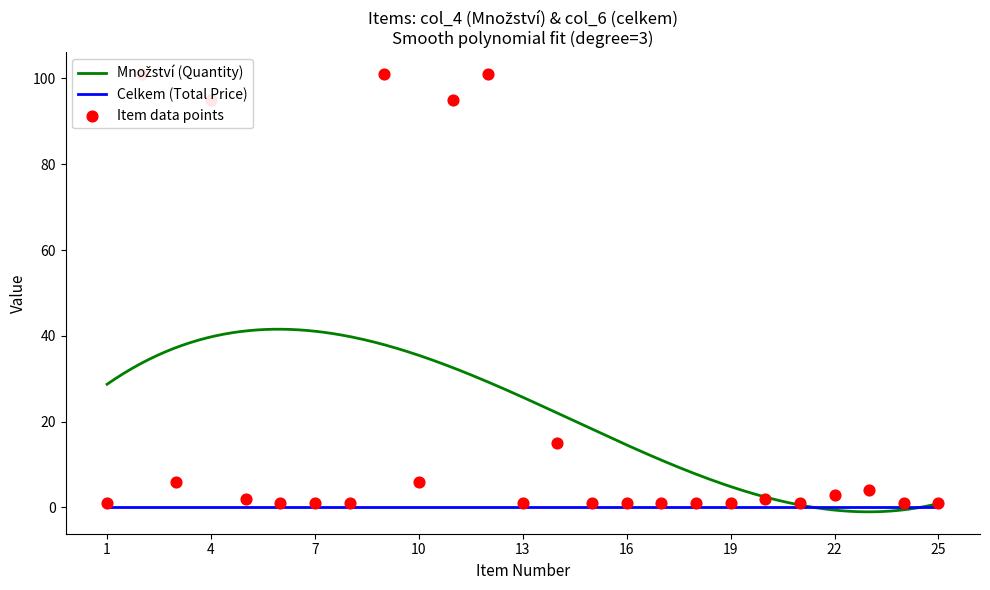

Which has a higher value, 1 or 6?

1